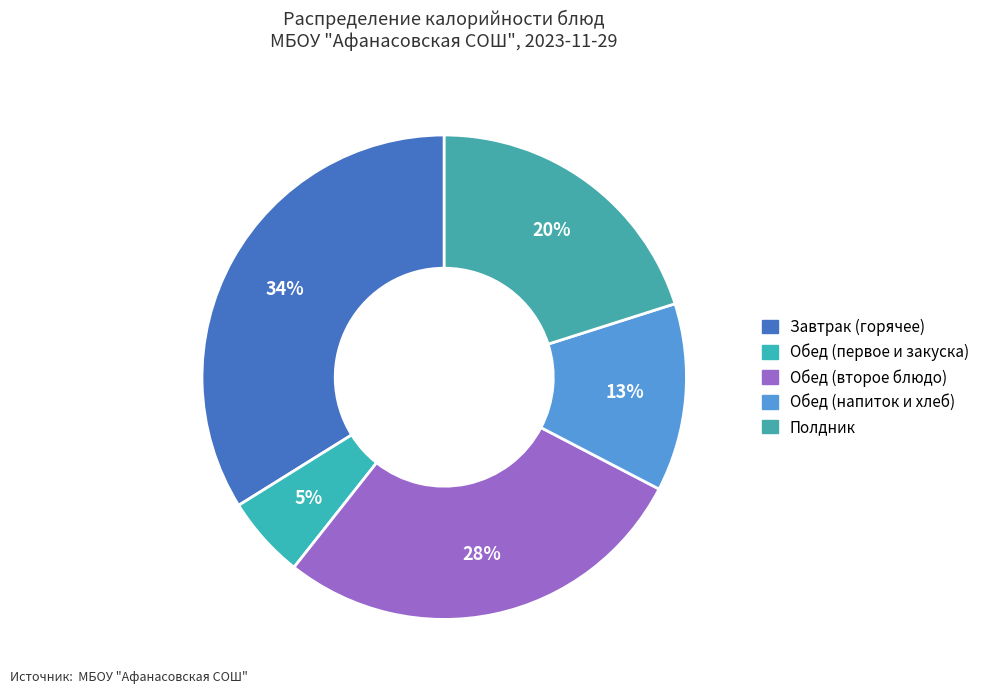

How many segments does this pie chart have?

5